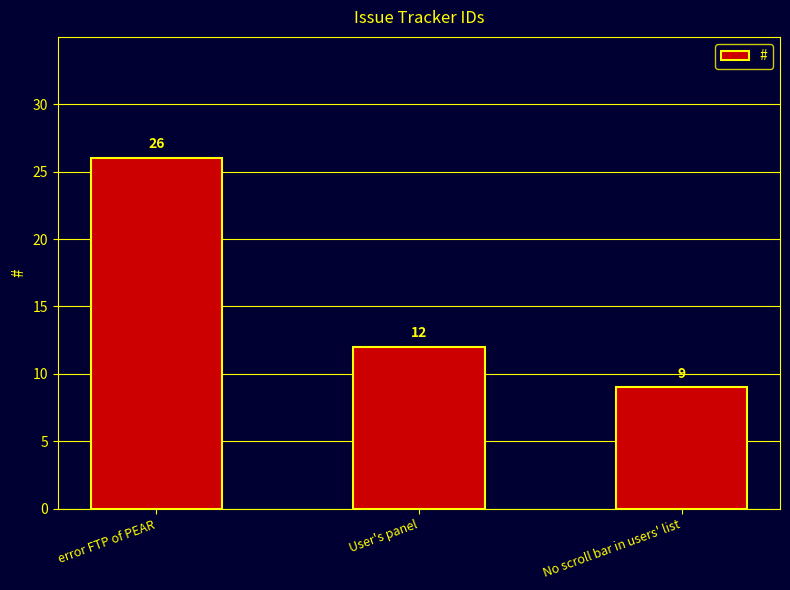

What is the ratio of the value at No scroll bar in users' list to the value at error FTP of PEAR?

0.3